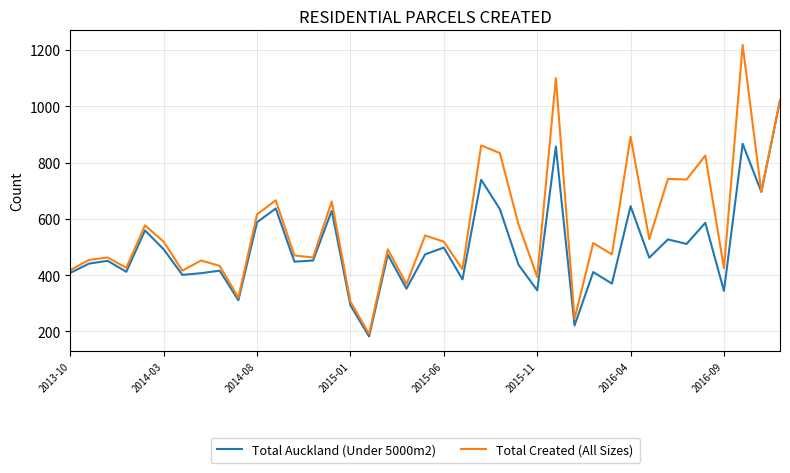

Which series has the widest spread of values?

Total Created (All Sizes)